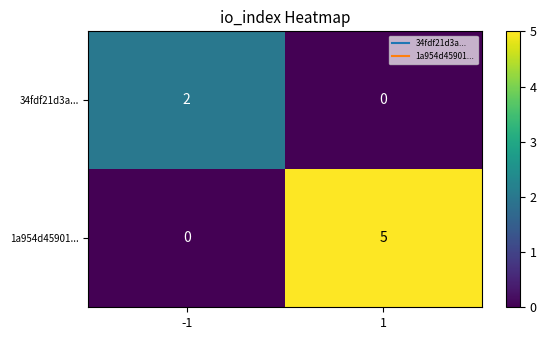

Rank the categories by 34fdf21d3a... value from lowest to highest.

1, -1